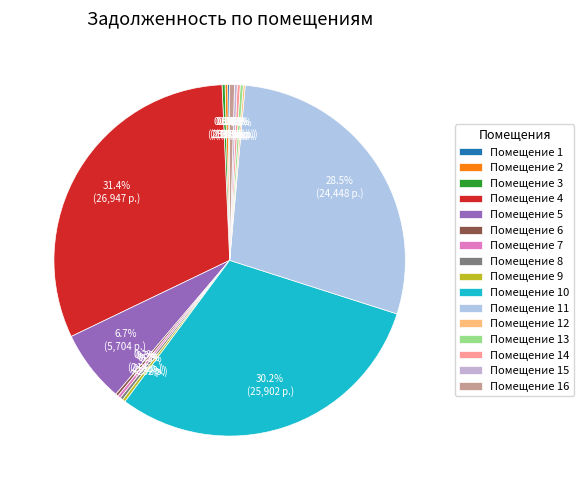

How many slices are in this pie chart?

16